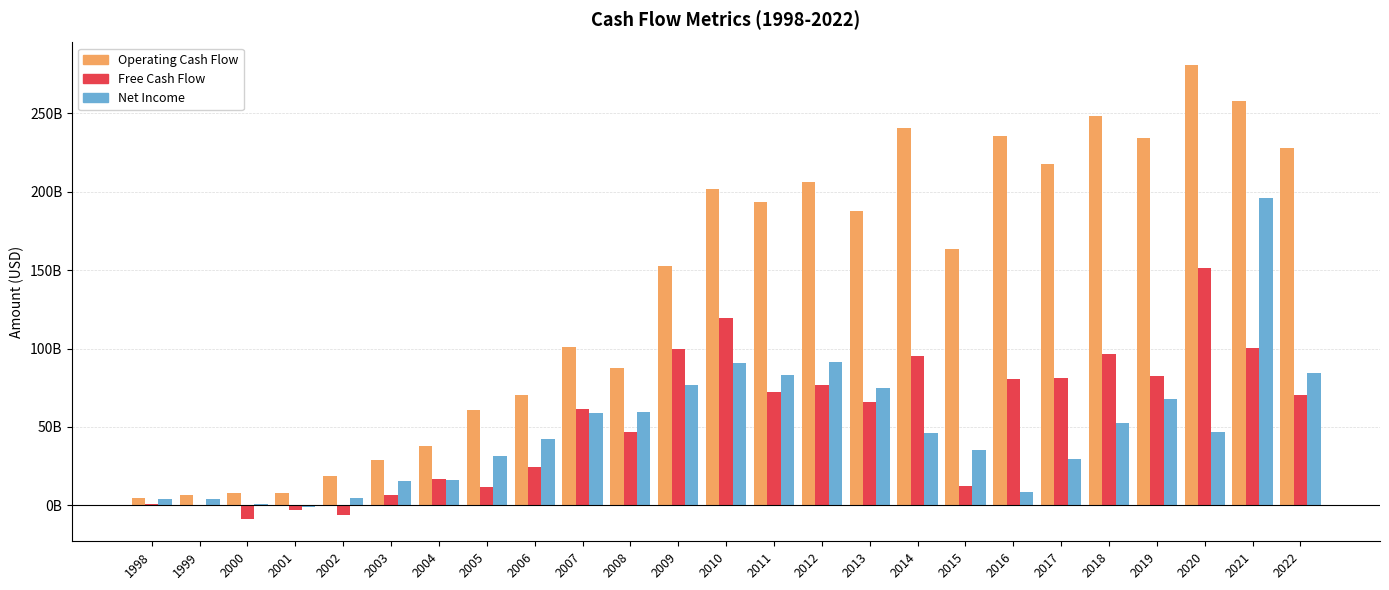

What is the value of the Free Cash Flow bar at the 22nd from the left?

82431277000.0